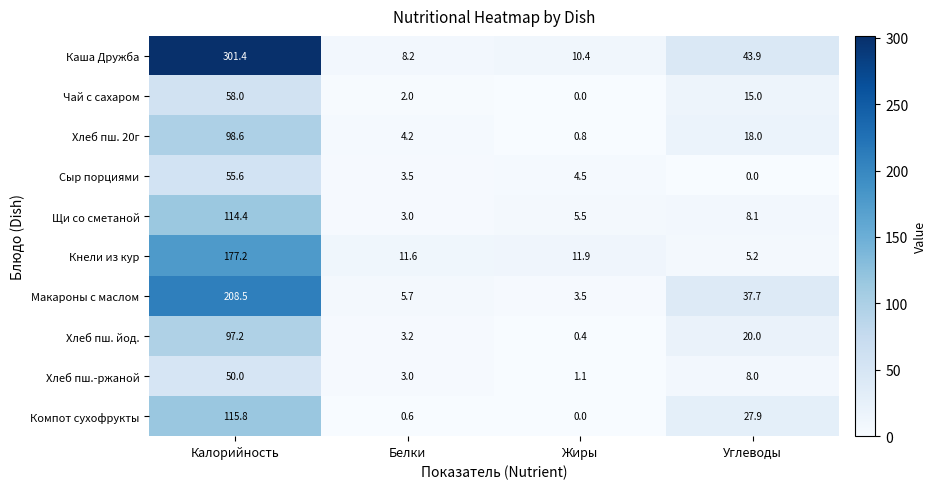

Is it true that Макароны с маслом equals 60.7 at Углеводы?

False